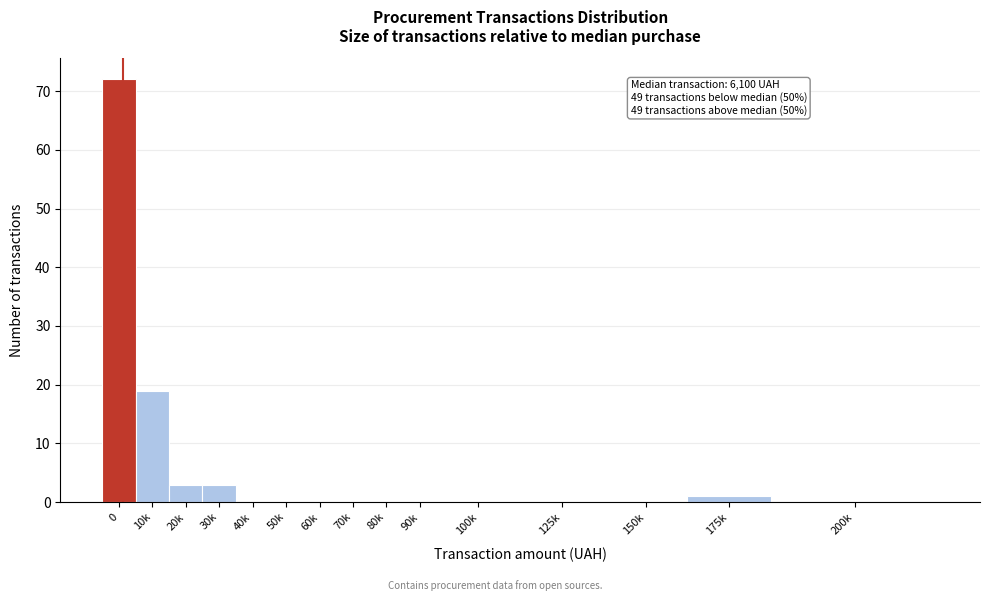

Reading left to right, extract all data points from this chart.

0=72	10k=19	20k=3	30k=3	40k=0	50k=0	60k=0	70k=0	80k=0	90k=0	100k=0	125k=0	150k=0	175k=1	200k=0